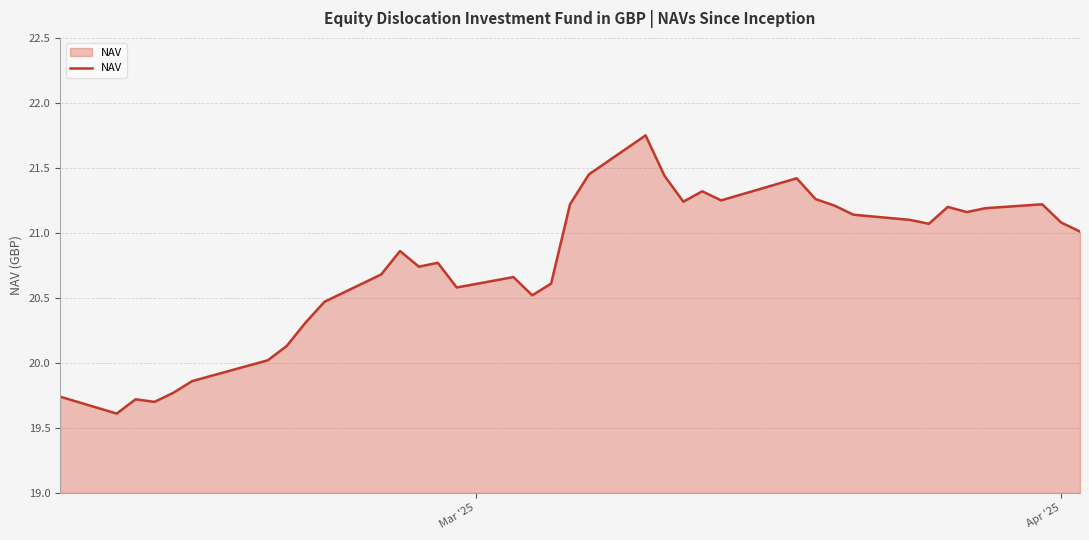

What is the difference between the maximum and minimum values?

2.1